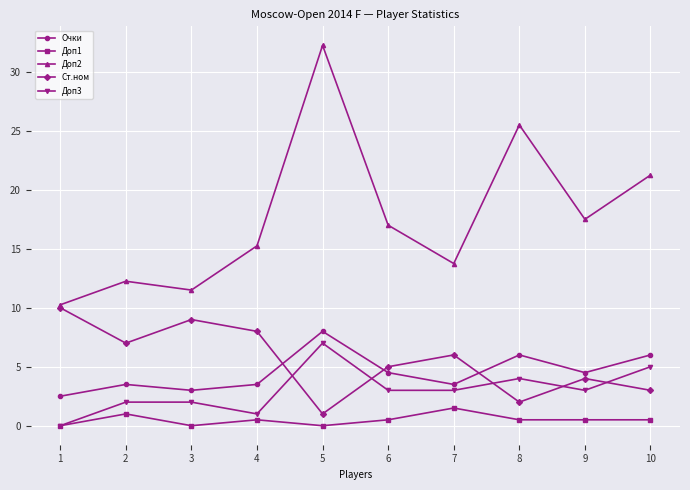

Is this an area chart (filled region under the line)?

No